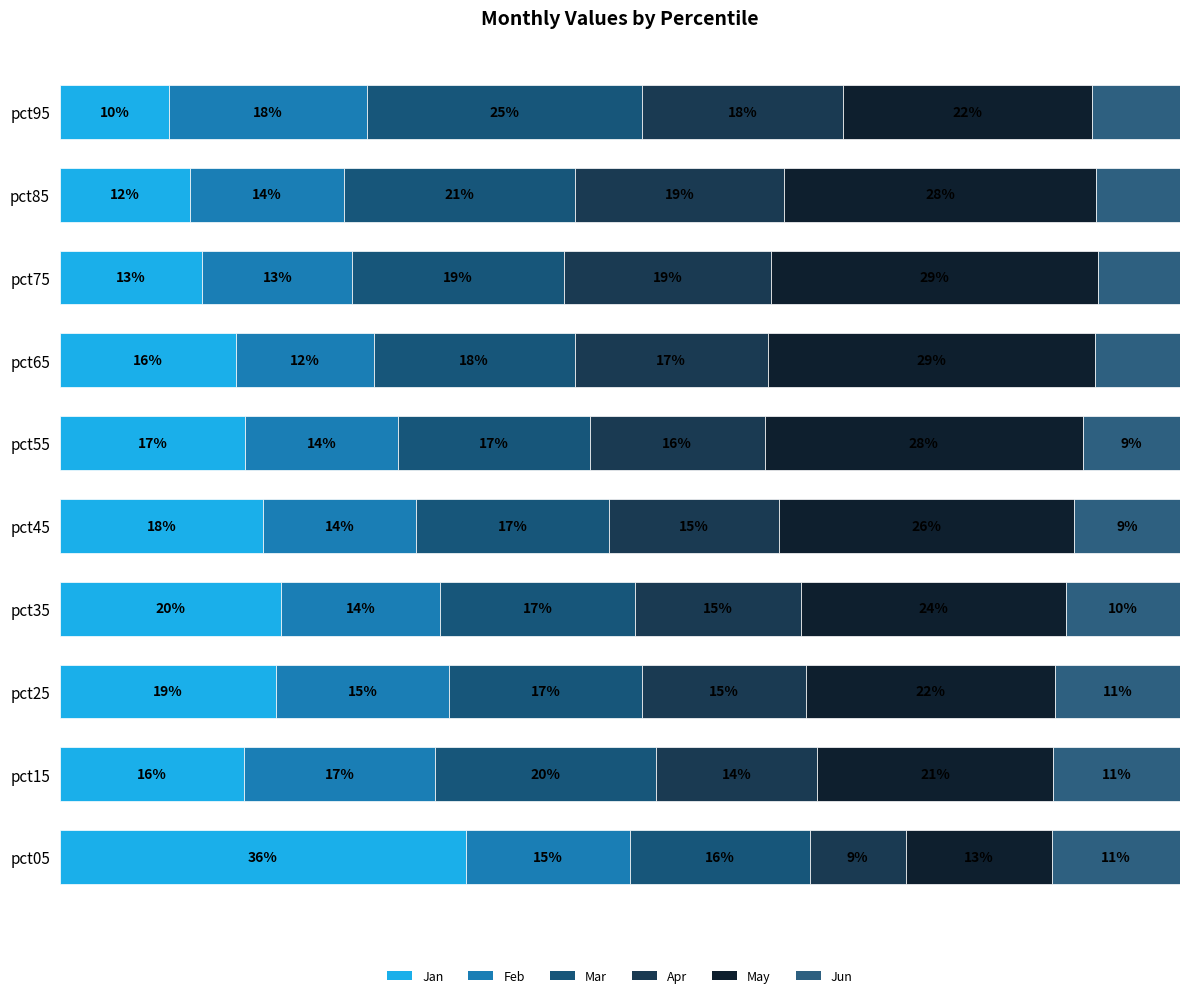

What is the sum of all May values?

243.2